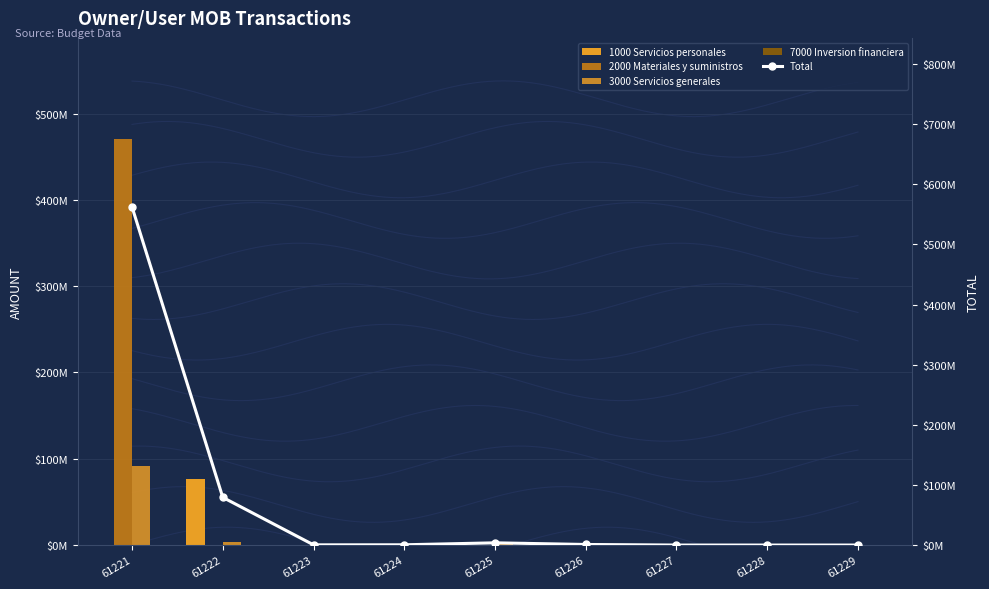

Which category has the lowest value in the 1000 Servicios personales series?

61221